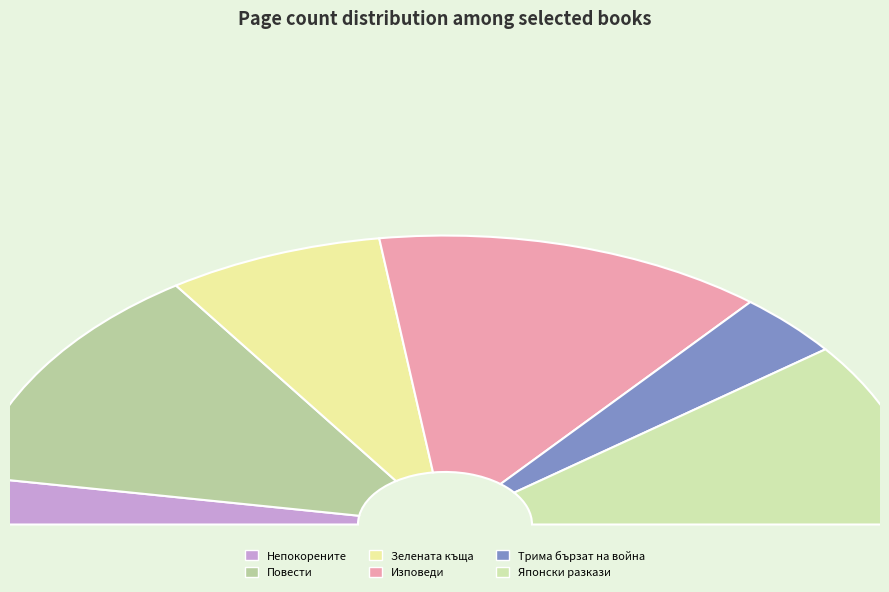

Is there any slice that represents more than half of the pie?

No